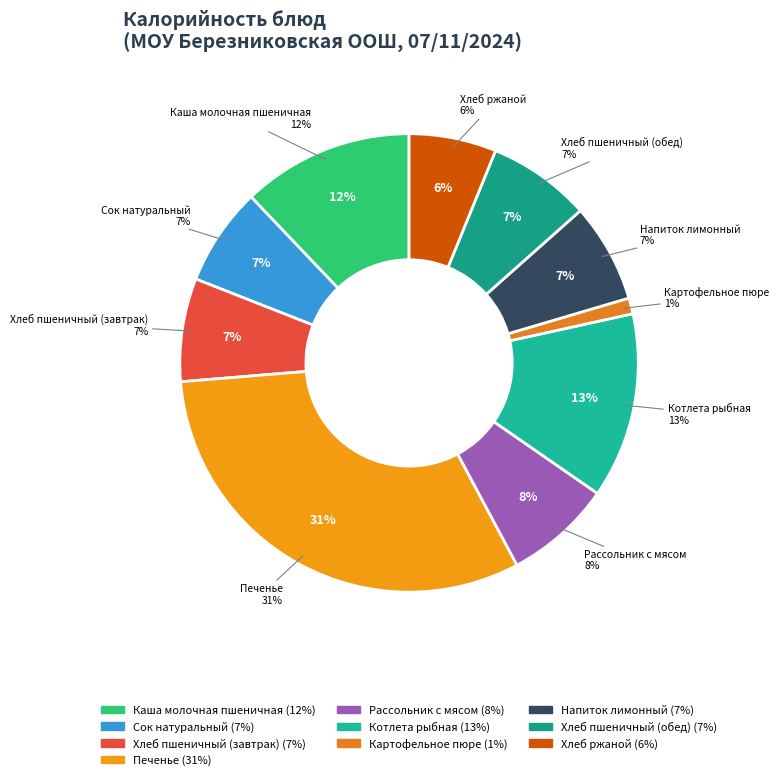

What percentage is the Котлета рыбная slice, to the nearest percent?

13%